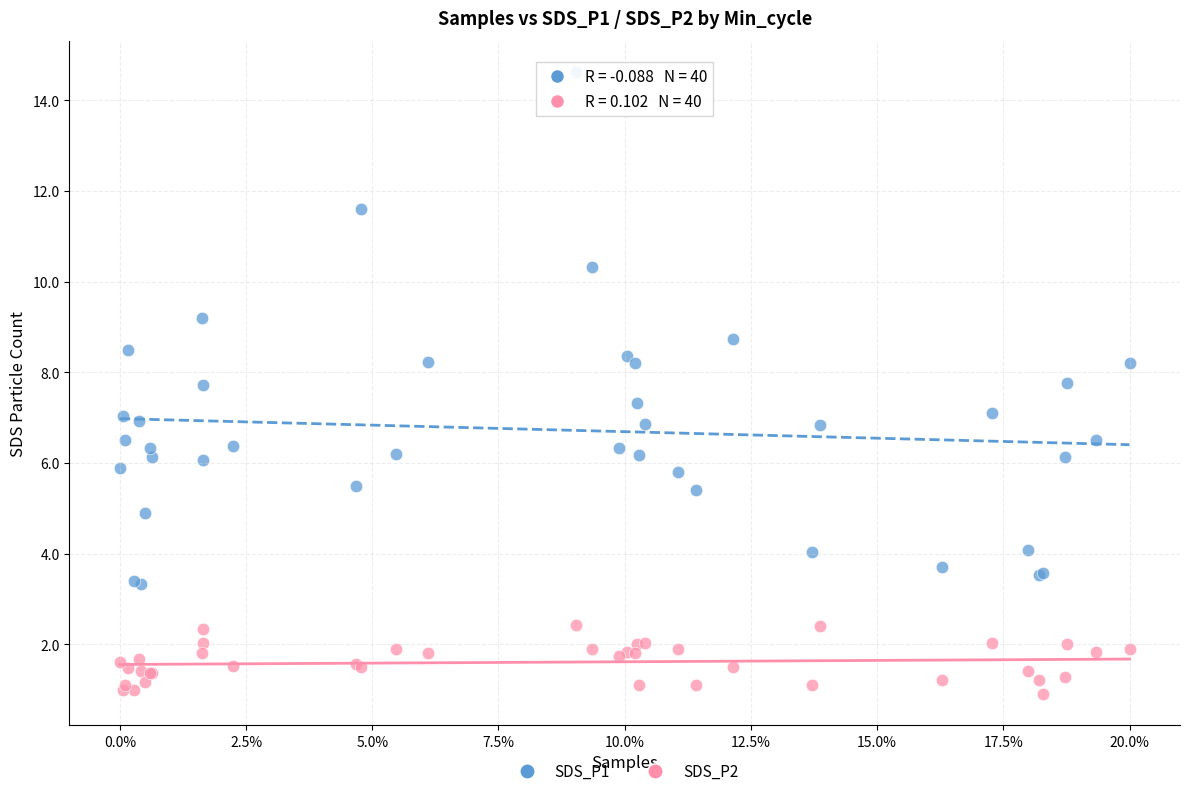

Which series reaches the minimum Y coordinate?

SDS_P2